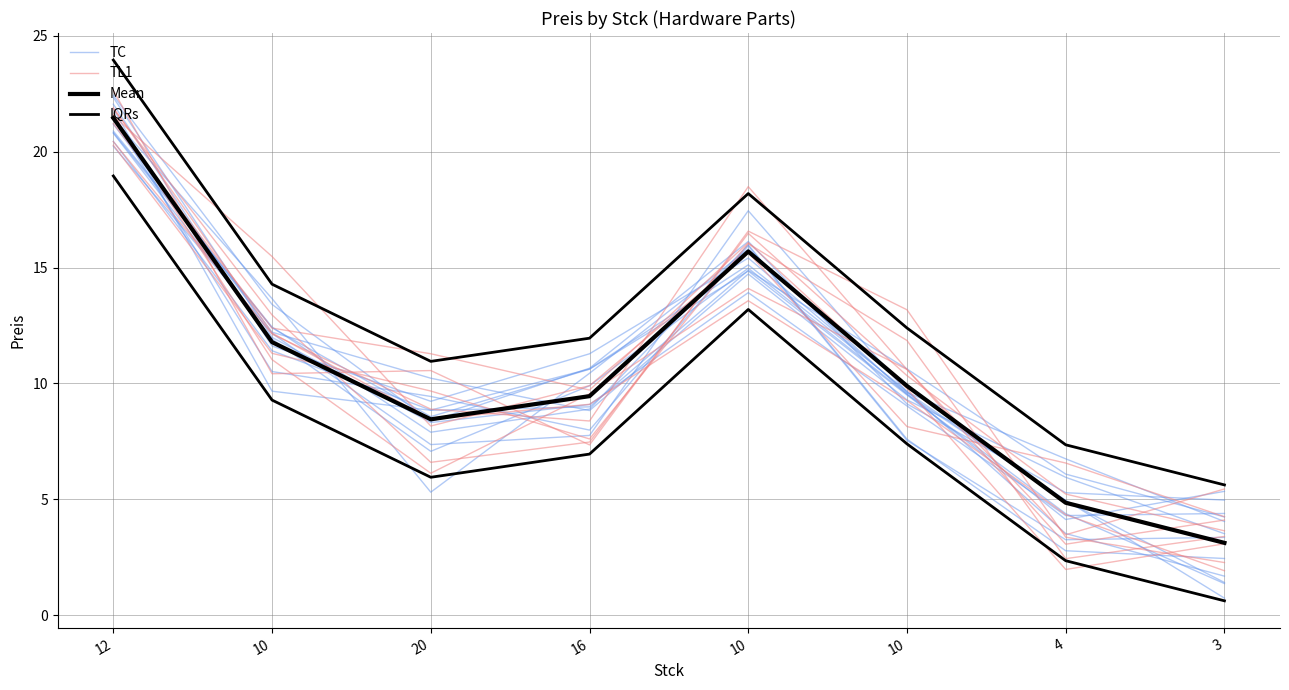

How many times do TC and Mean cross each other?

4